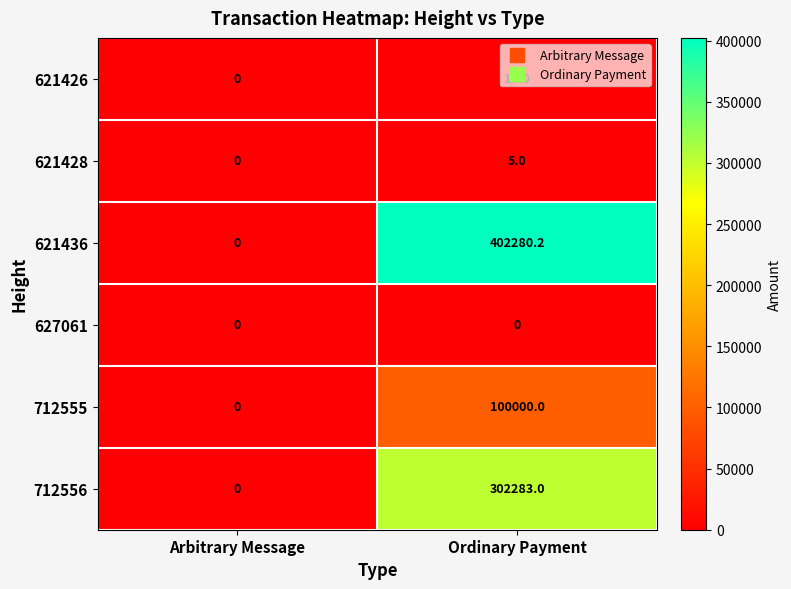

List the series in order of their peak value, highest first.

621436, 712556, 712555, 621426, 621428, 627061